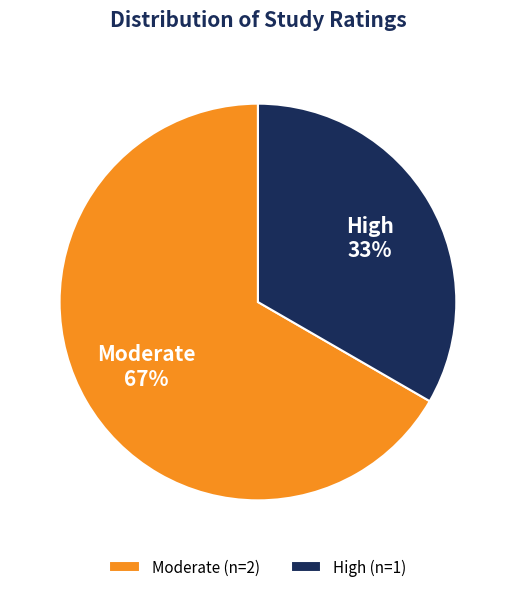

What is the smallest slice in the pie chart?

High